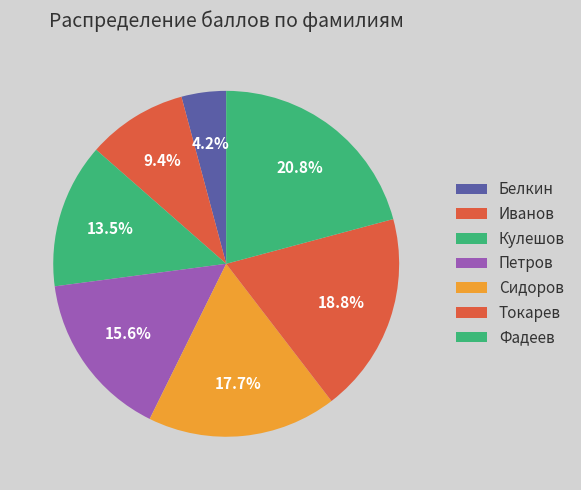

How many slices are in this pie chart?

7